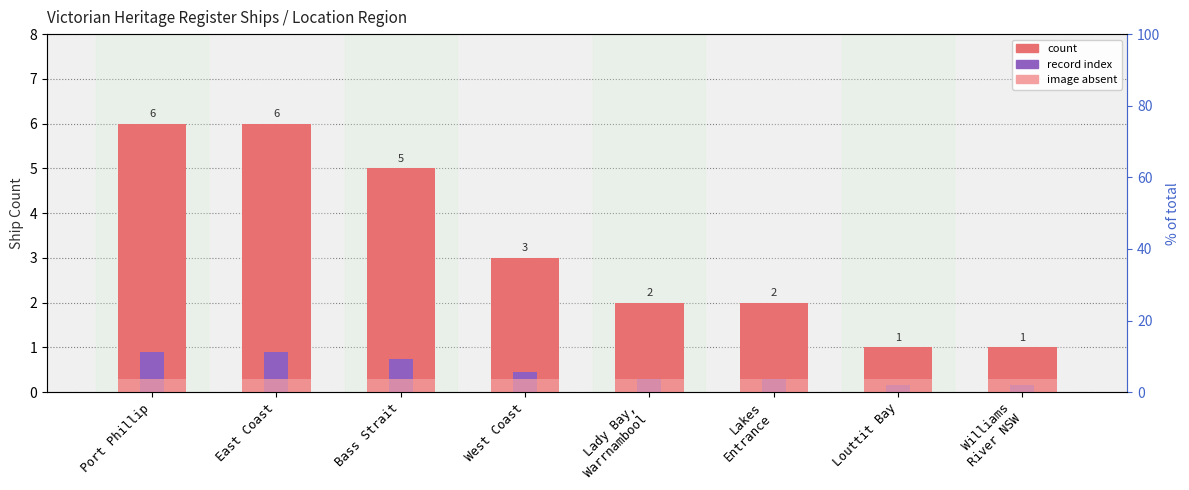

What is the sum of all image absent values?

2.4